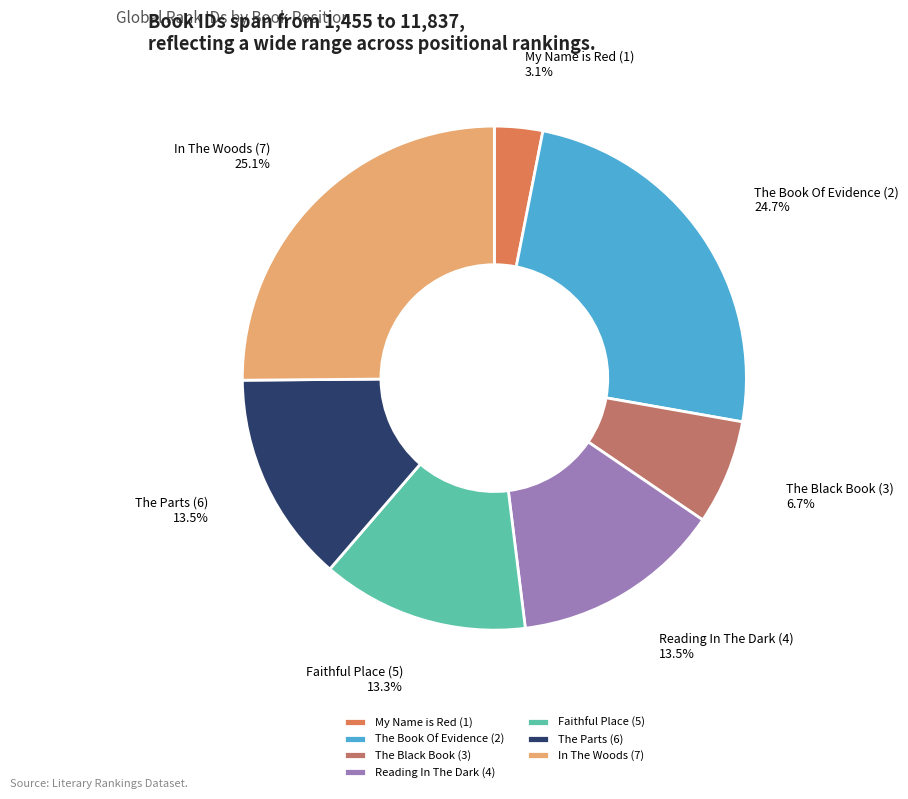

How many segments does this pie chart have?

7